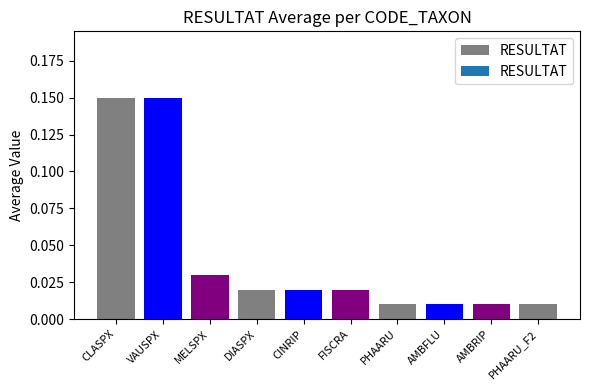

What position from the right is AMBRIP?

2